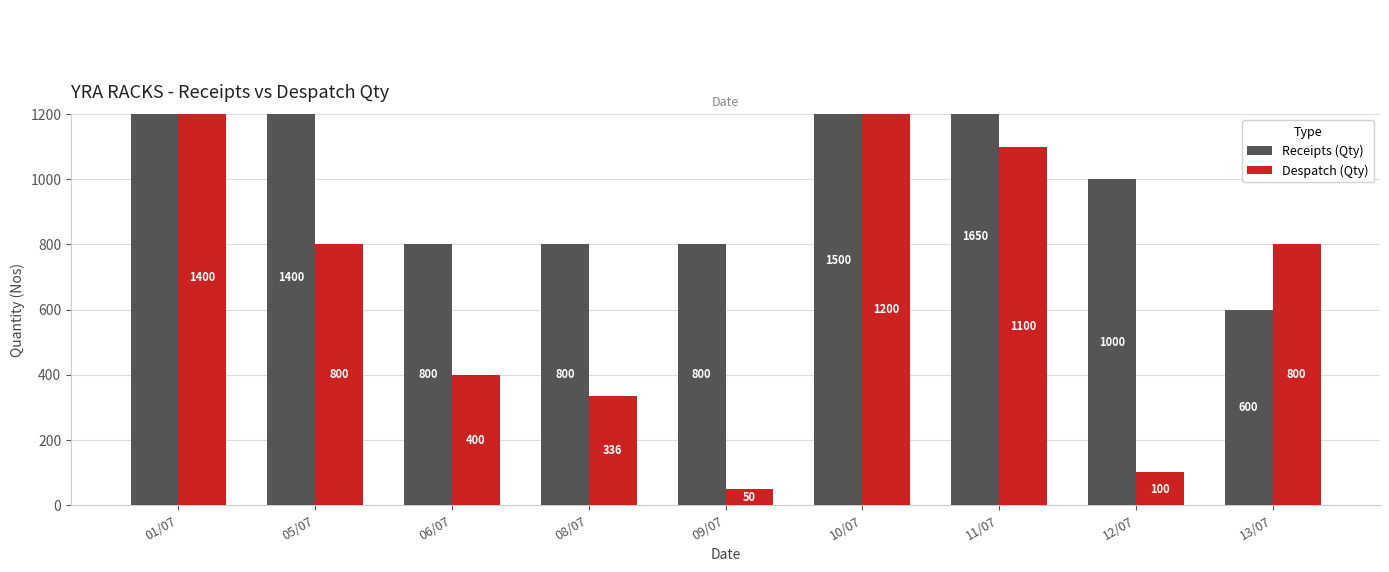

At which label does Despatch (Qty) first exceed 800?

01/07